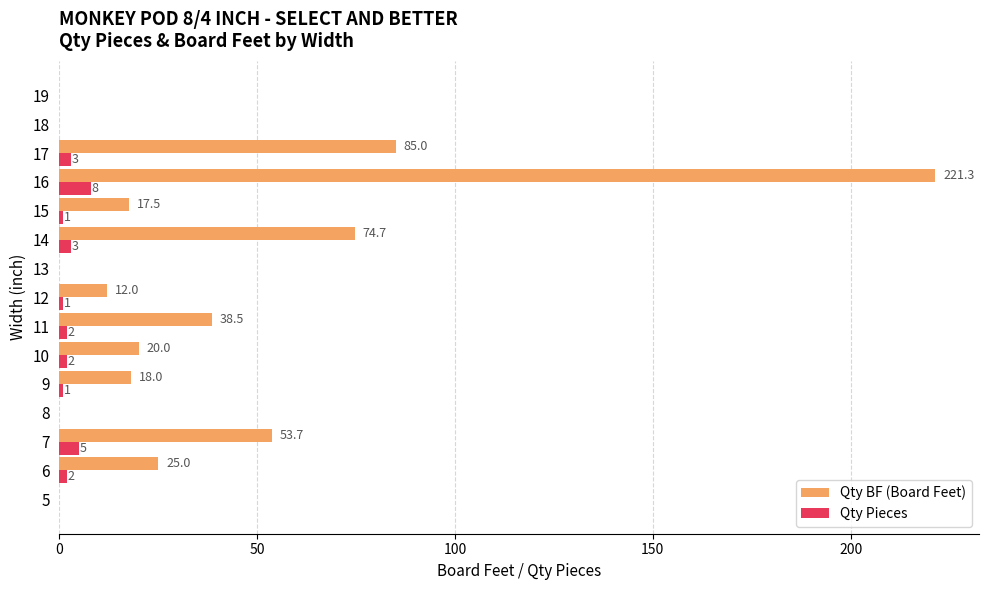

How many series are shown in this chart?

2